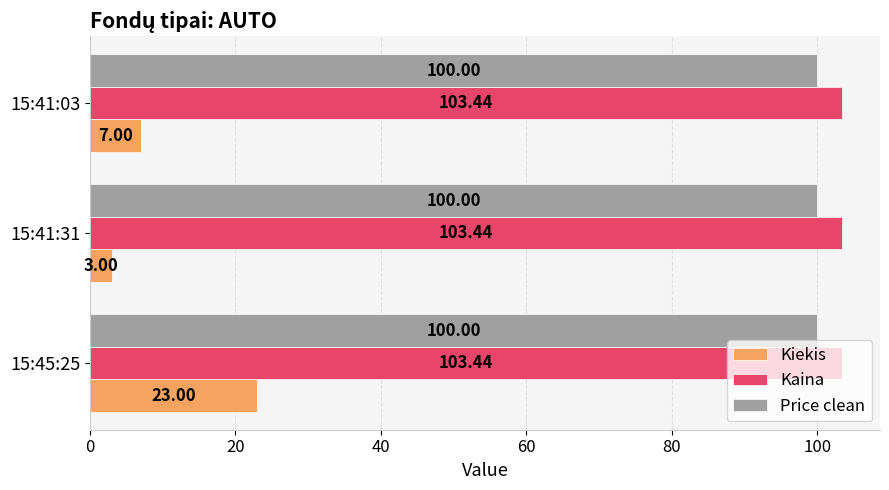

What is the average value of the Kaina series?

103.4